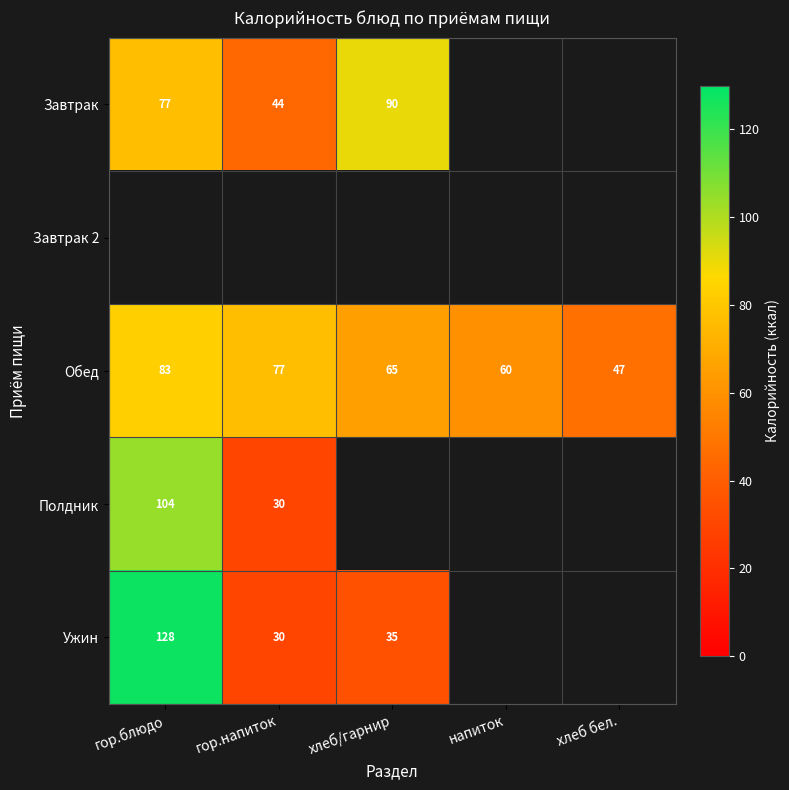

Is the value of Обед at хлеб бел. greater than the value of Завтрак at хлеб/гарнир?

No